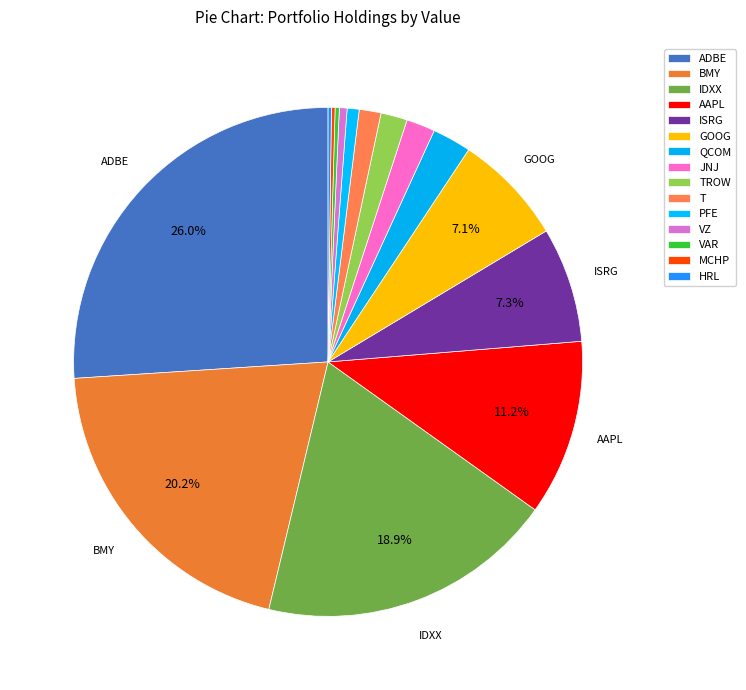

Approximately how many times larger is the value at HRL compared to PFE?

0.3